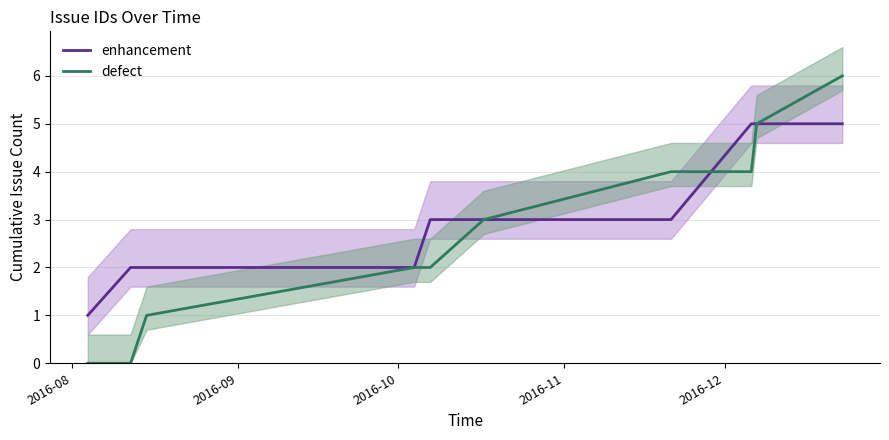

Does the chart have visible grid lines?

Yes